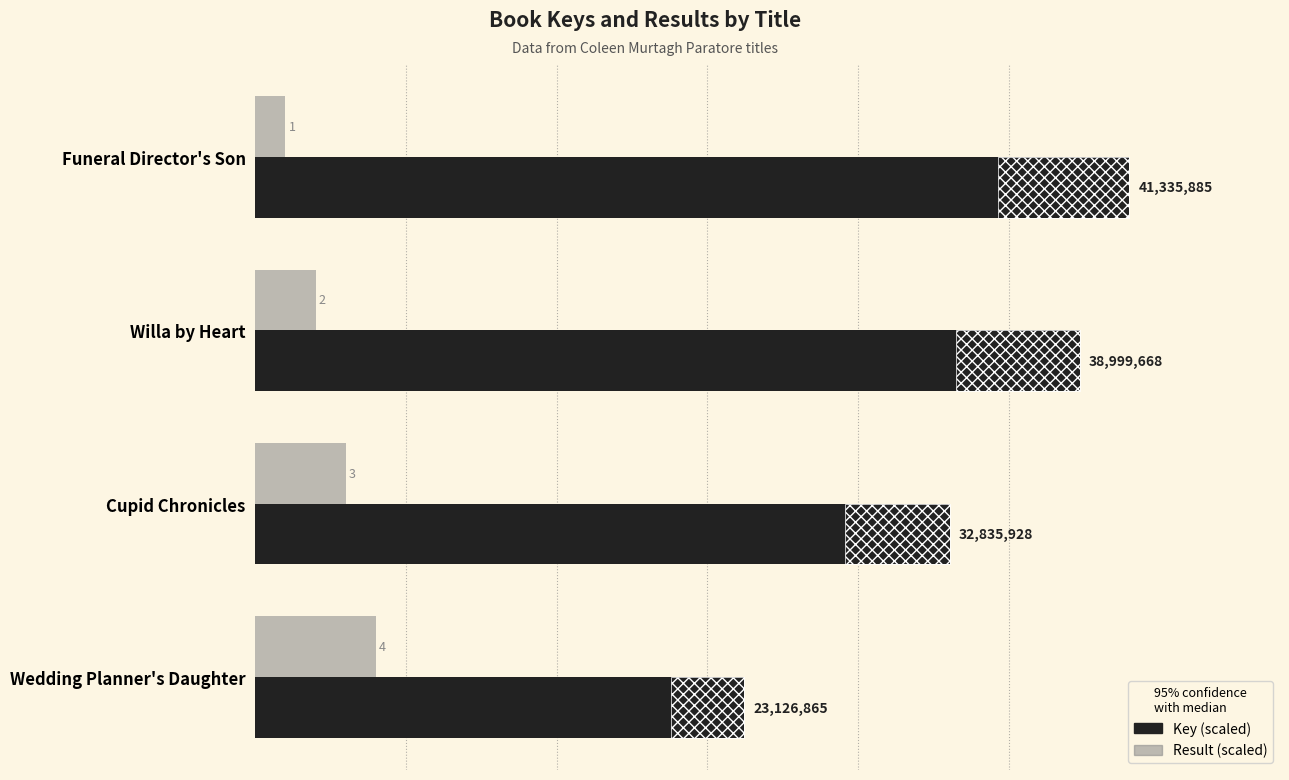

Which series changed the most between Funeral Director's Son and Willa by Heart?

Key